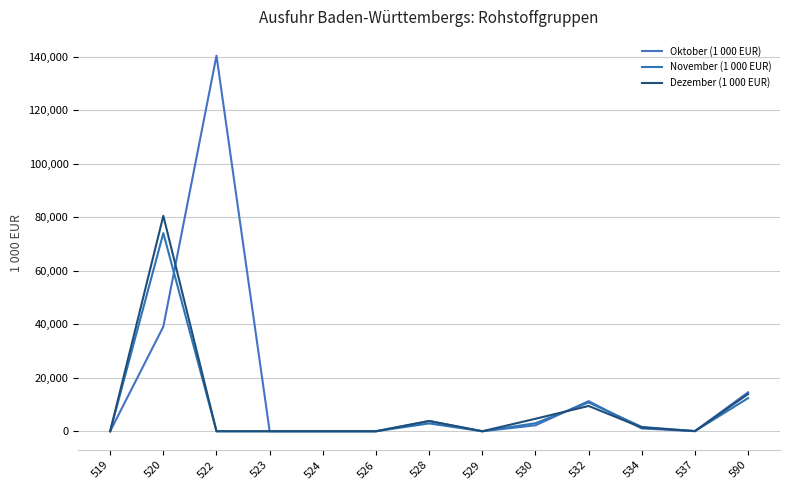

True or false: November (1 000 EUR) has more than 2 points higher than both neighbors.

True